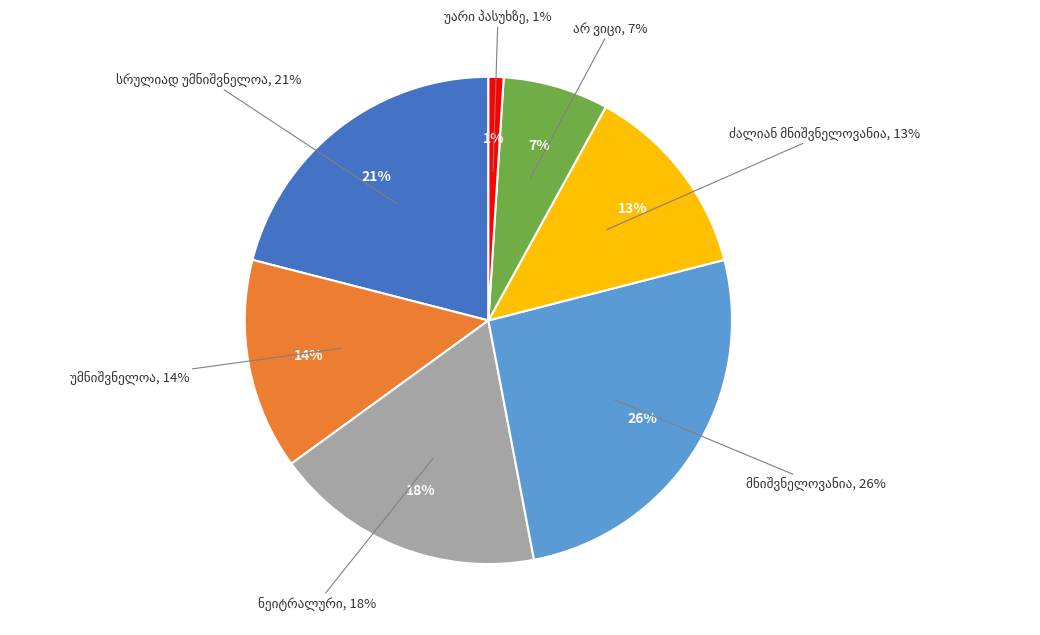

What is the largest slice in the pie chart?

მნიშვნელოვანია